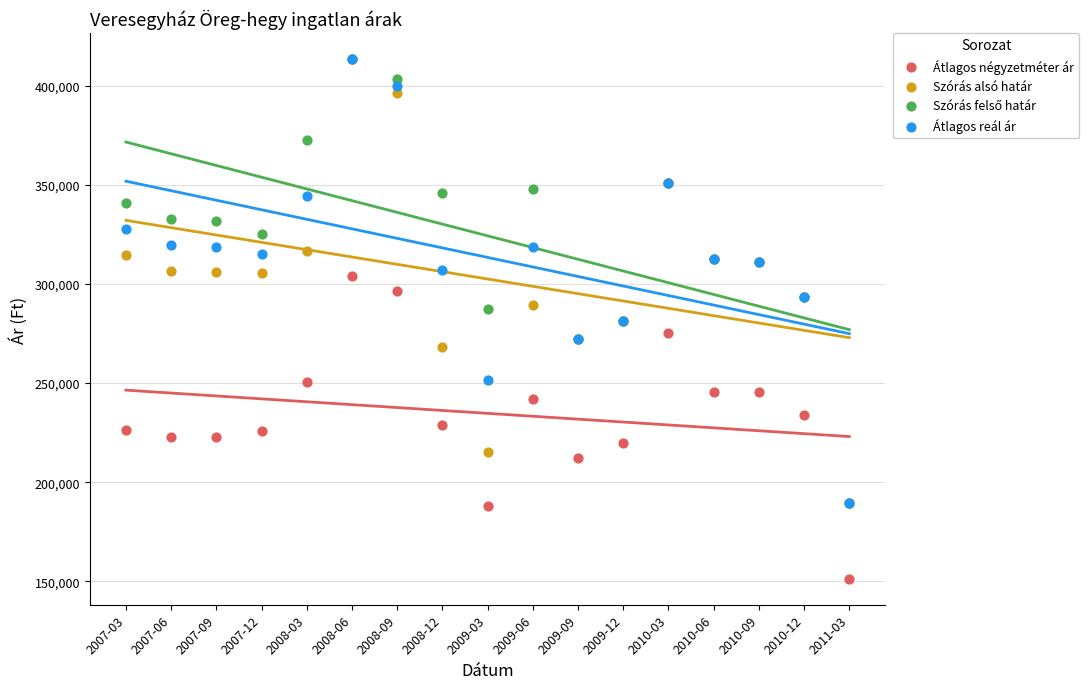

What are all the series names shown in the legend?

Átlagos négyzetméter ár, Szórás alsó határ, Szórás felső határ, Átlagos reál ár